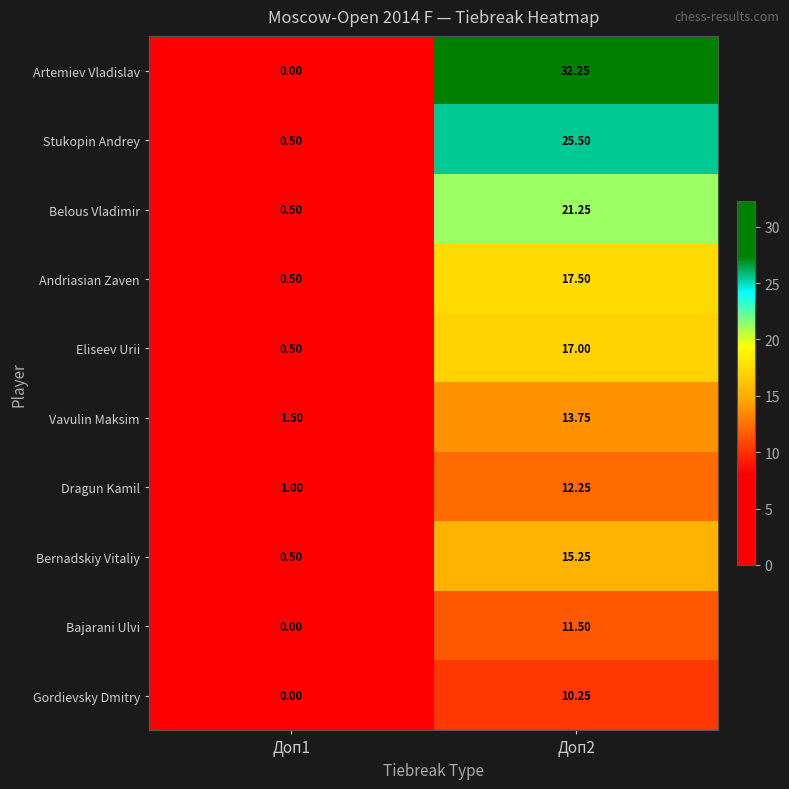

Rank the series at Доп2 from highest to lowest value.

Artemiev Vladislav, Stukopin Andrey, Belous Vladimir, Andriasian Zaven, Eliseev Urii, Bernadskiy Vitaliy, Vavulin Maksim, Dragun Kamil, Bajarani Ulvi, Gordievsky Dmitry